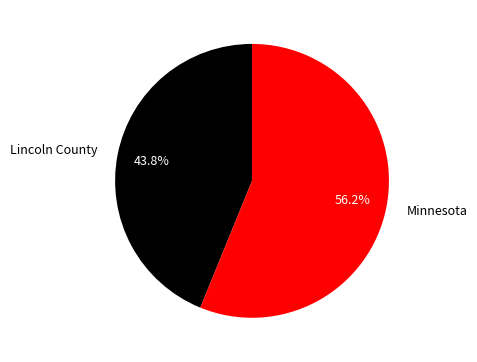

To the nearest percent, what is the average slice percentage?

50%